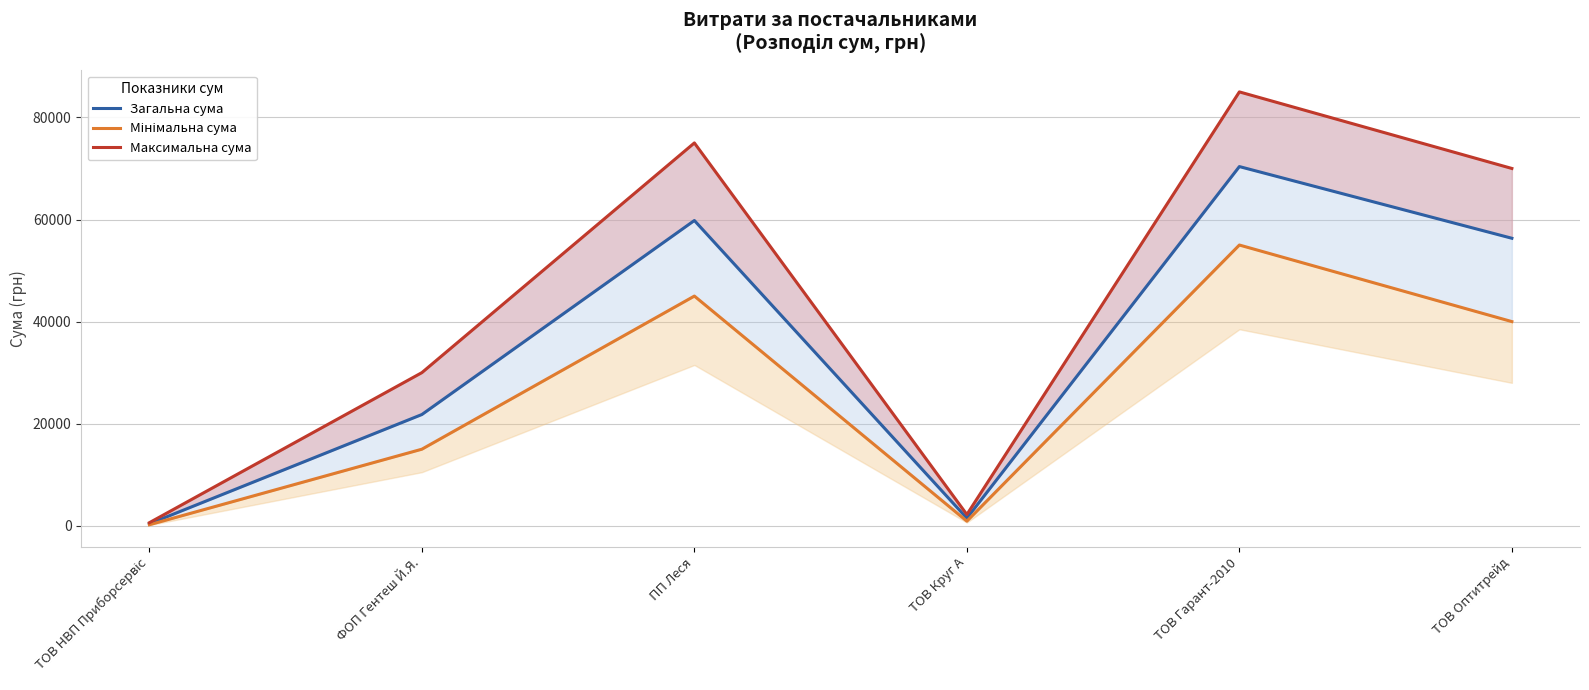

Rank the series by their maximum value, from lowest to highest.

Мінімальна сума, Загальна сума, Максимальна сума